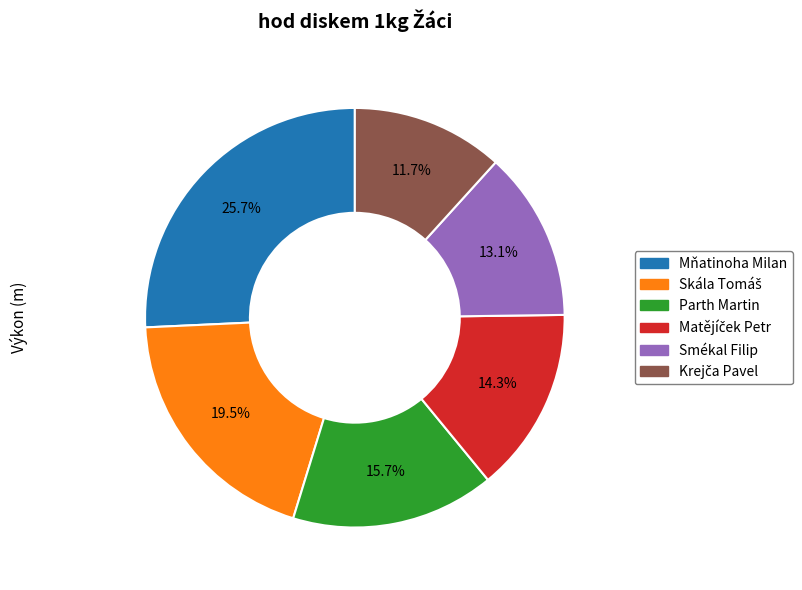

What portion of the pie excludes Mňatinoha Milan?

74.3%